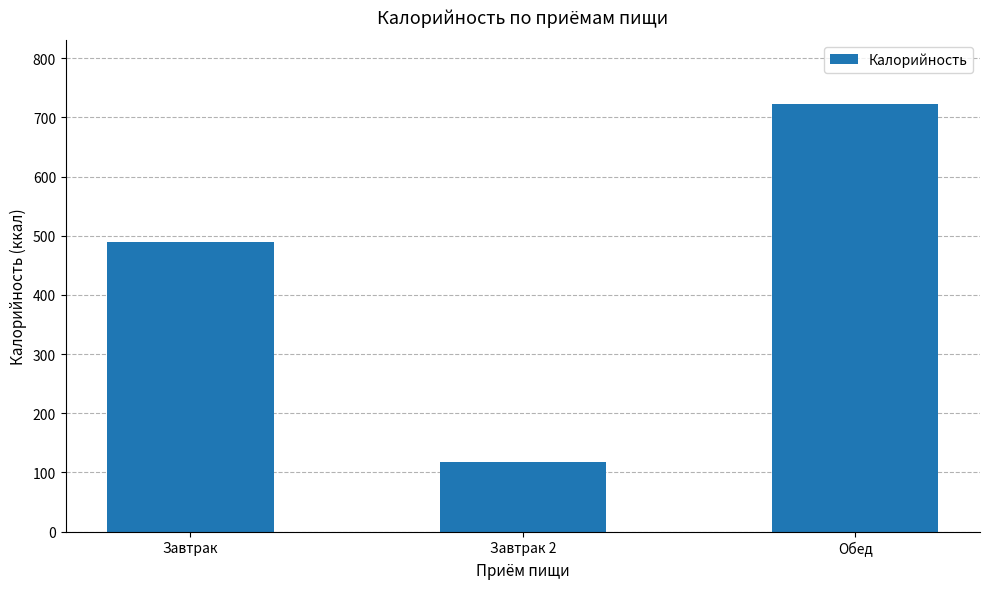

Are the bars horizontal?

No